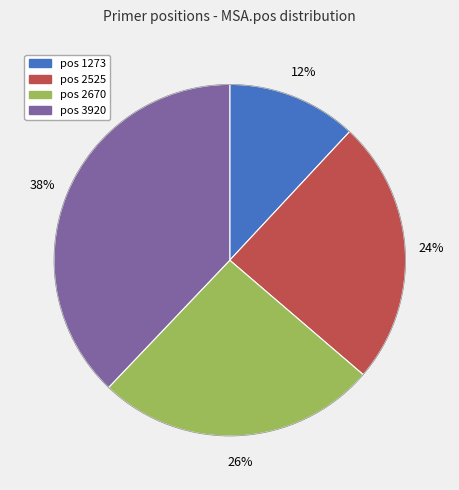

Is there any slice that represents more than half of the pie?

No